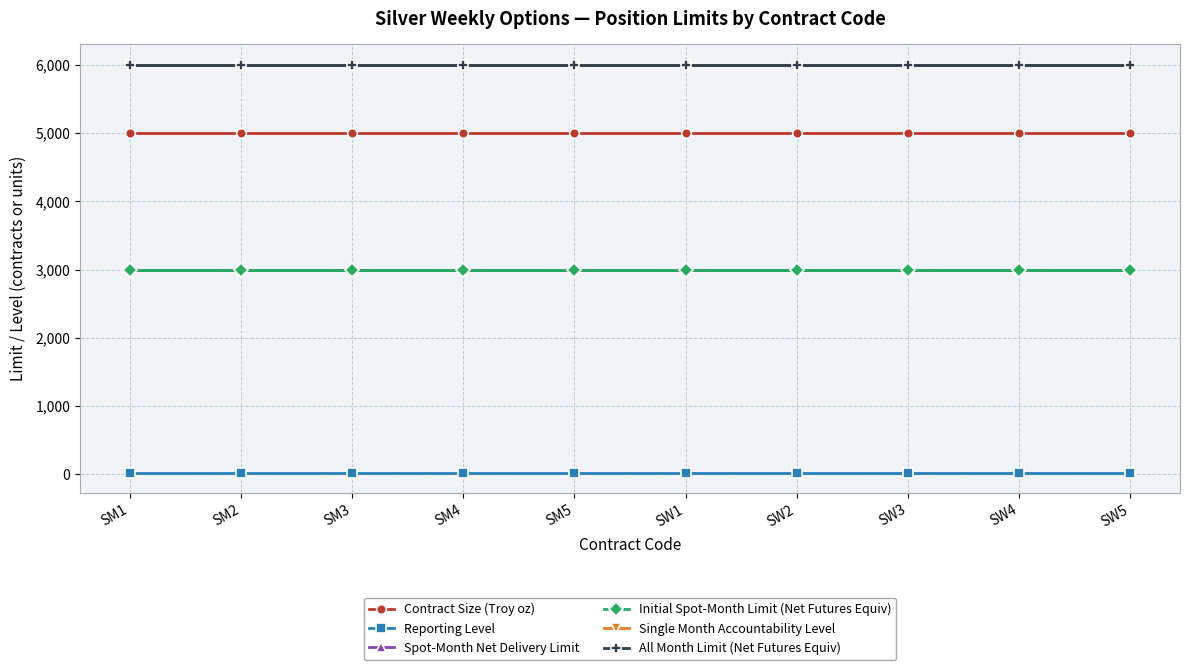

True or false: Initial Spot-Month Limit (Net Futures Equiv) has a value of 3000 at SW2.

True